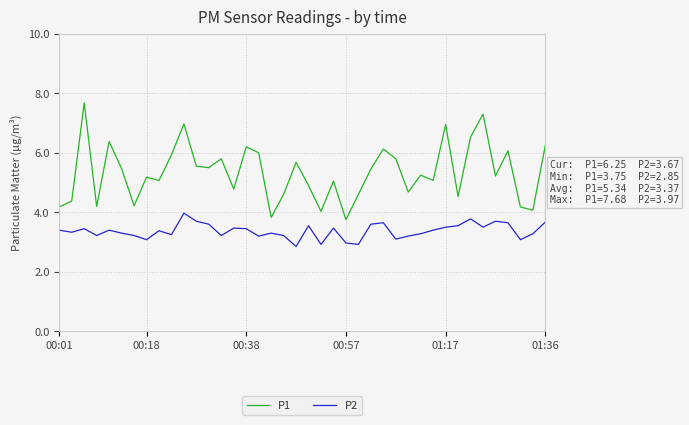

Count the number of data series in this chart.

2